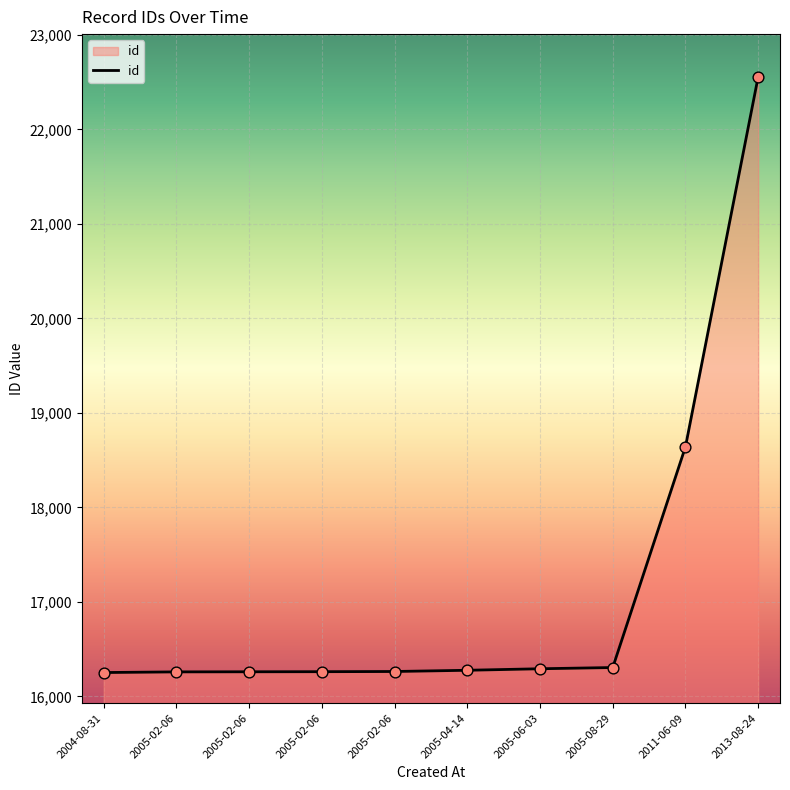

Which has a higher value, 2013-08-24 or 2005-08-29?

2013-08-24